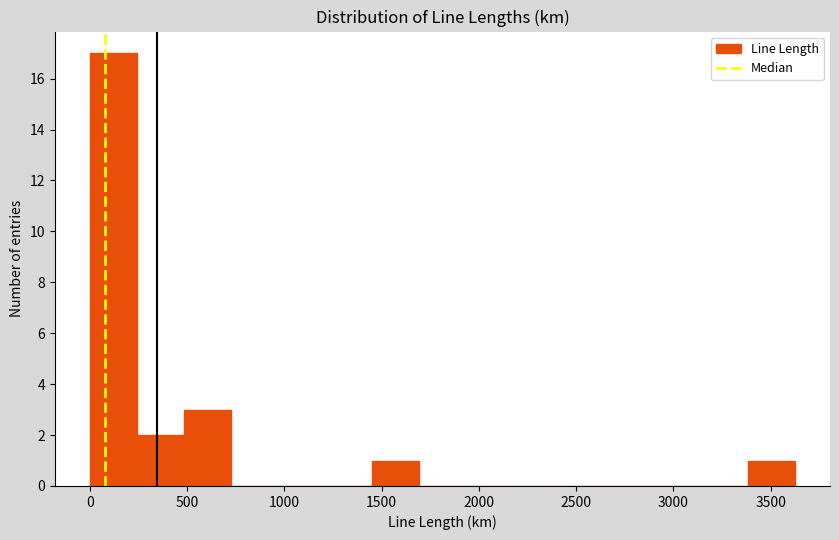

Over which range of the x-axis is the bar tallest?

0 to 250